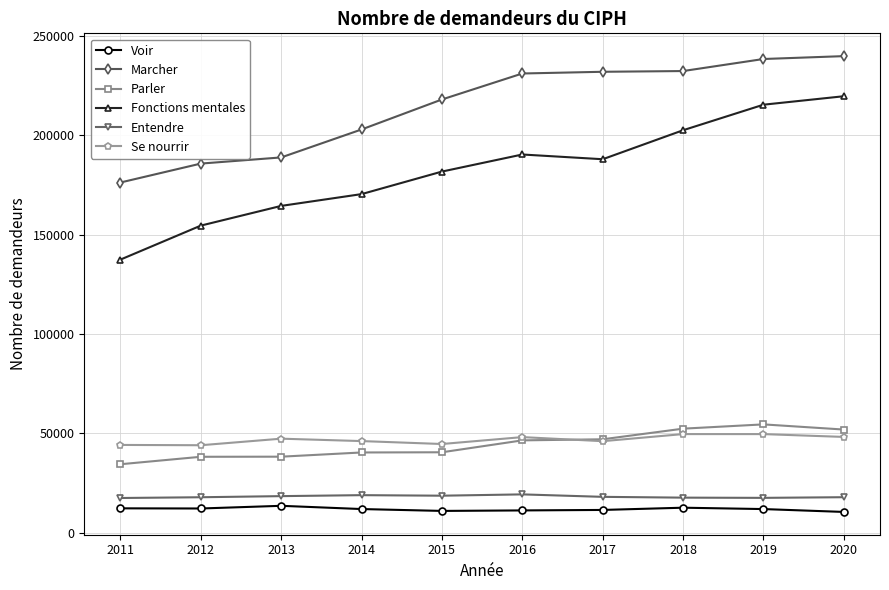

How many categories are shown in the chart?

10